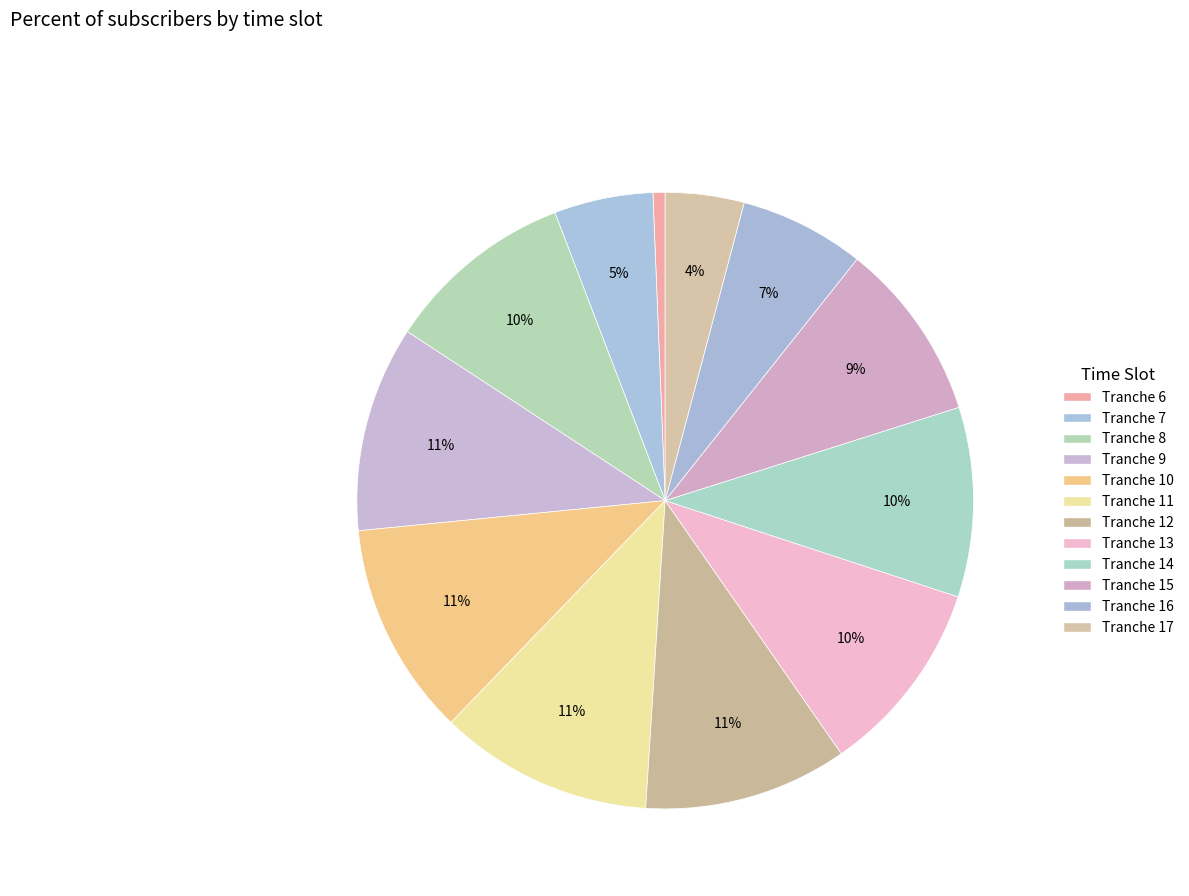

Between Tranche 16 and Tranche 7, which is larger?

Tranche 16